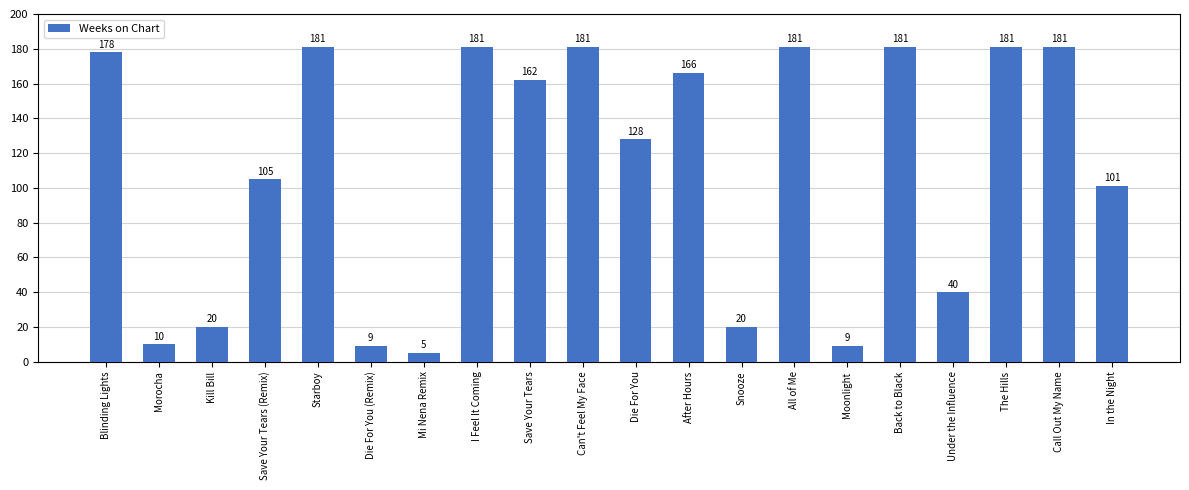

True or false: the data shows 9 at Die For You (Remix).

True